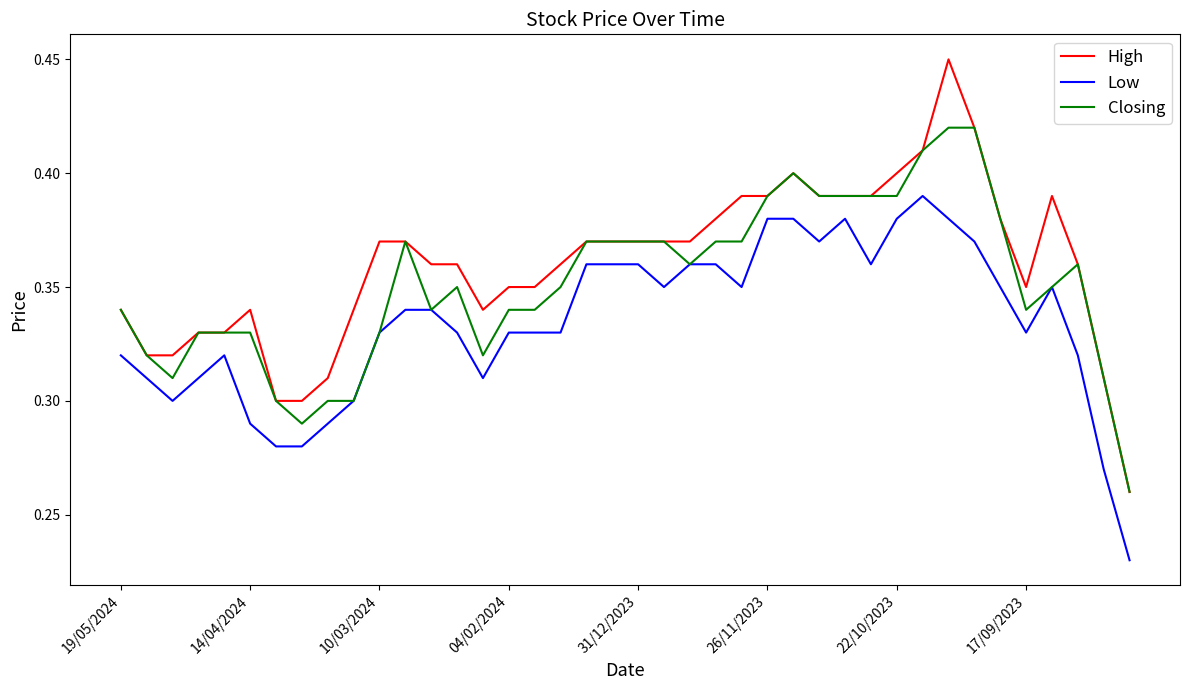

Which series has the widest spread of values?

High